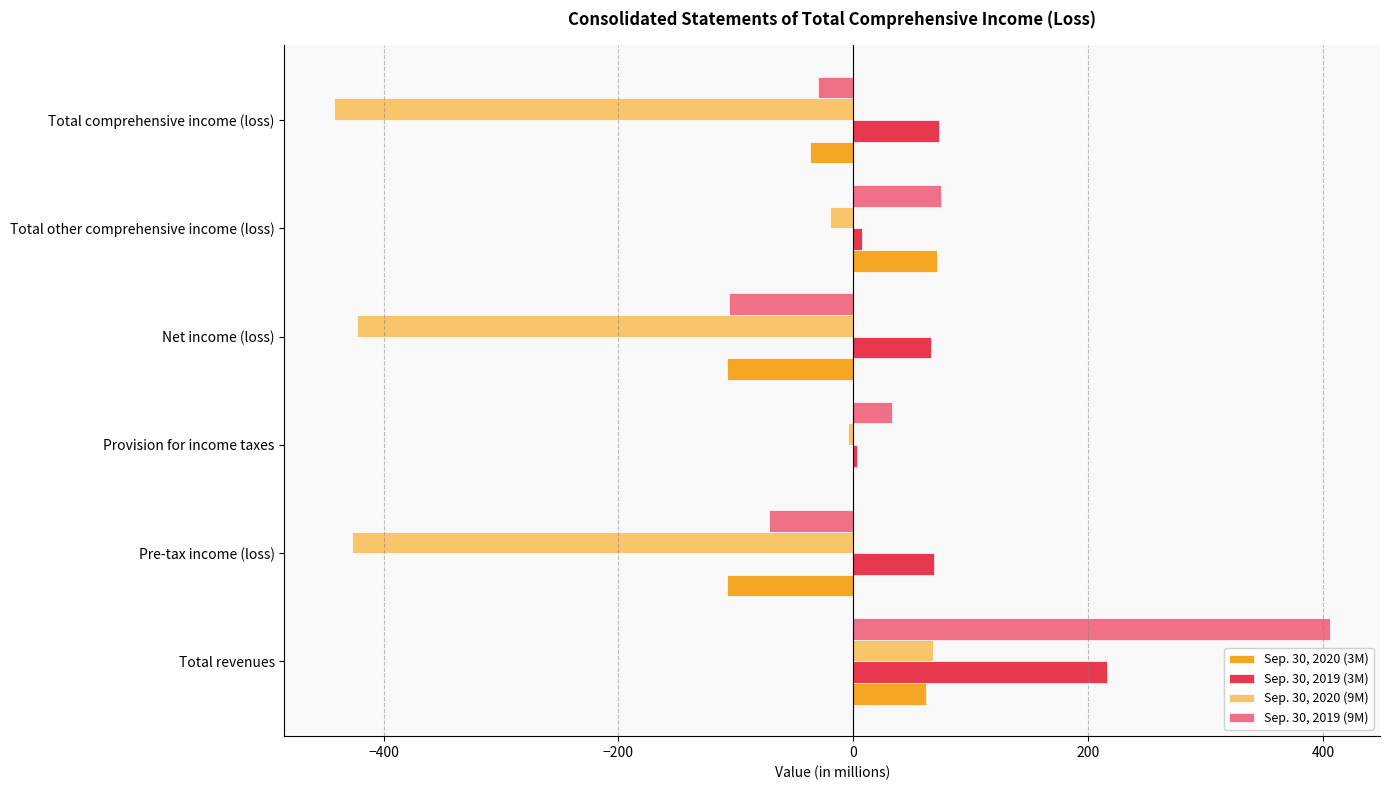

What is the maximum value shown in the chart?

406